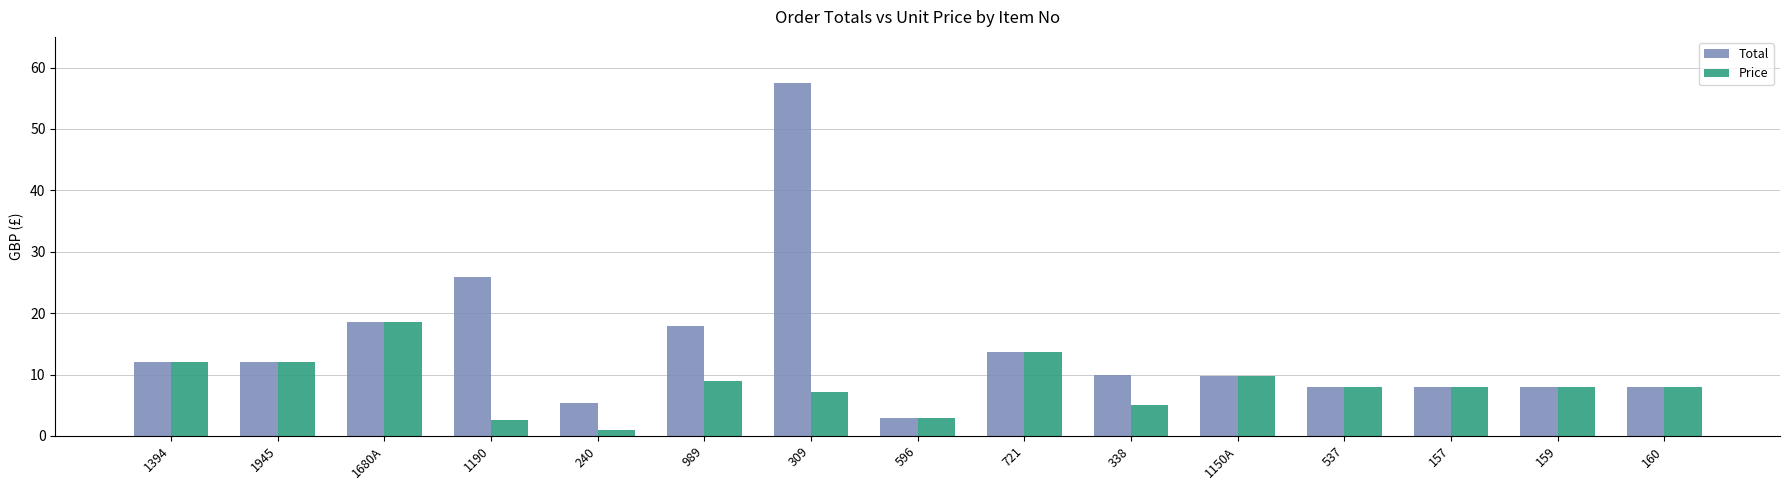

List the series in order of their overall mean, highest first.

Total, Price